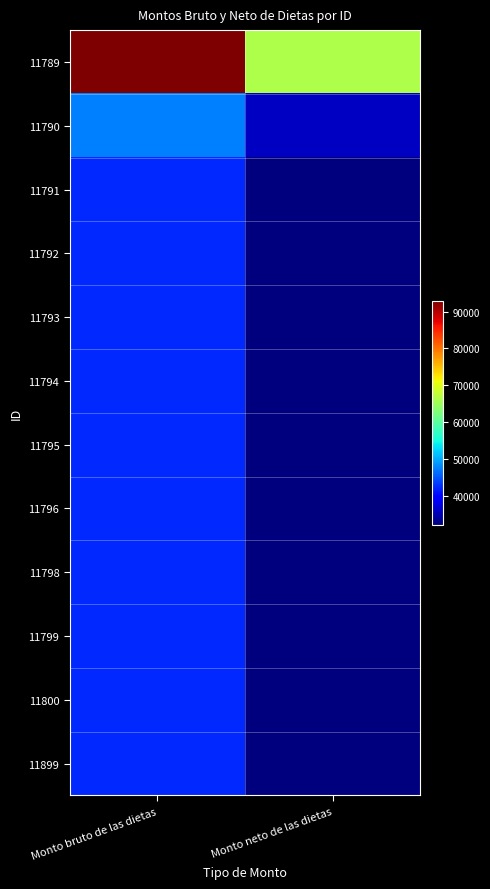

What is the minimum value shown in the chart?

32329.1